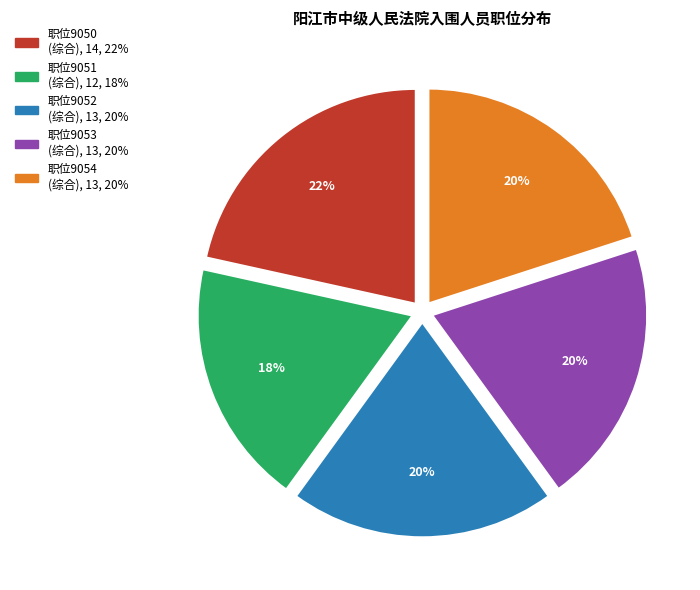

Does any single category account for the majority?

No